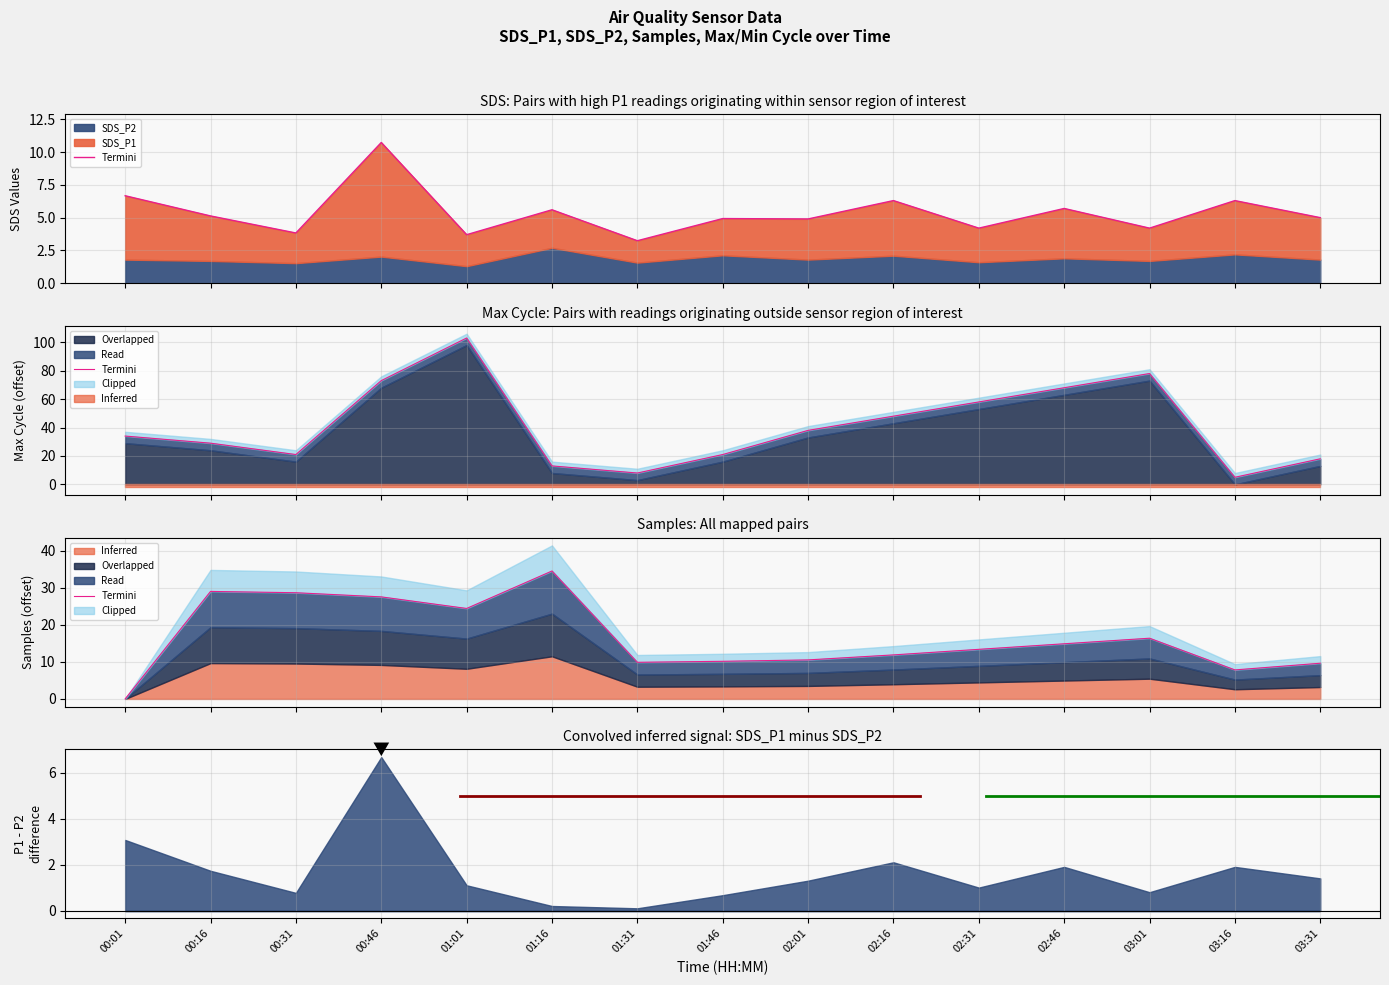

Reading right to left, what are all the values shown in this chart?

9.6	7.8	16.4	14.9	13.4	11.9	10.5	10.1	9.9	34.5	24.4	27.5	28.6	29.0	0.0